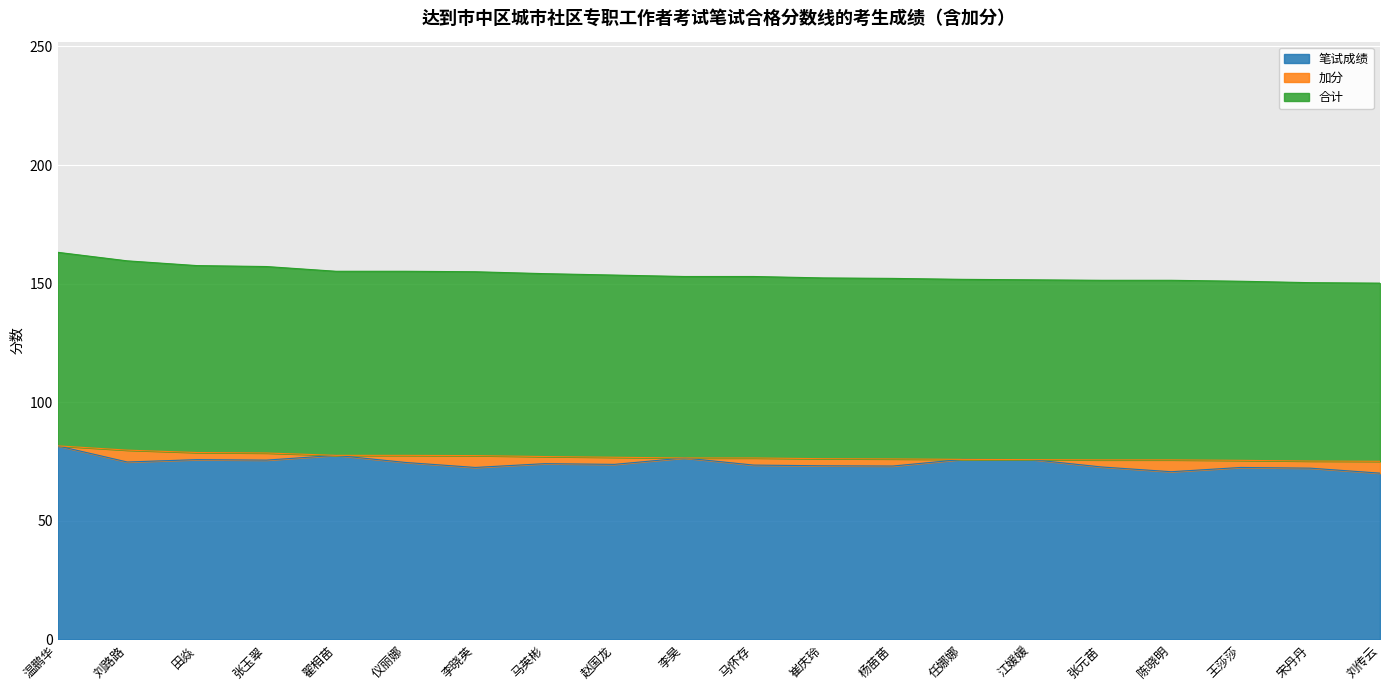

The value of 合计 at 刘路路 is 79.8. True or false?

True